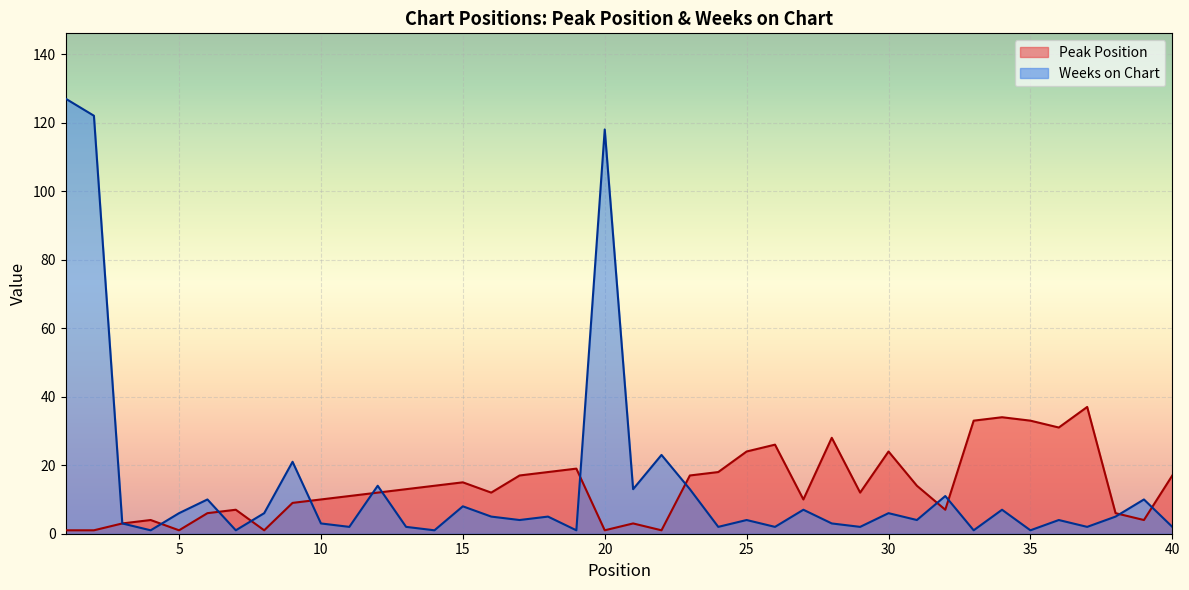

What are all the series names shown in the legend?

Peak Position, Weeks on Chart